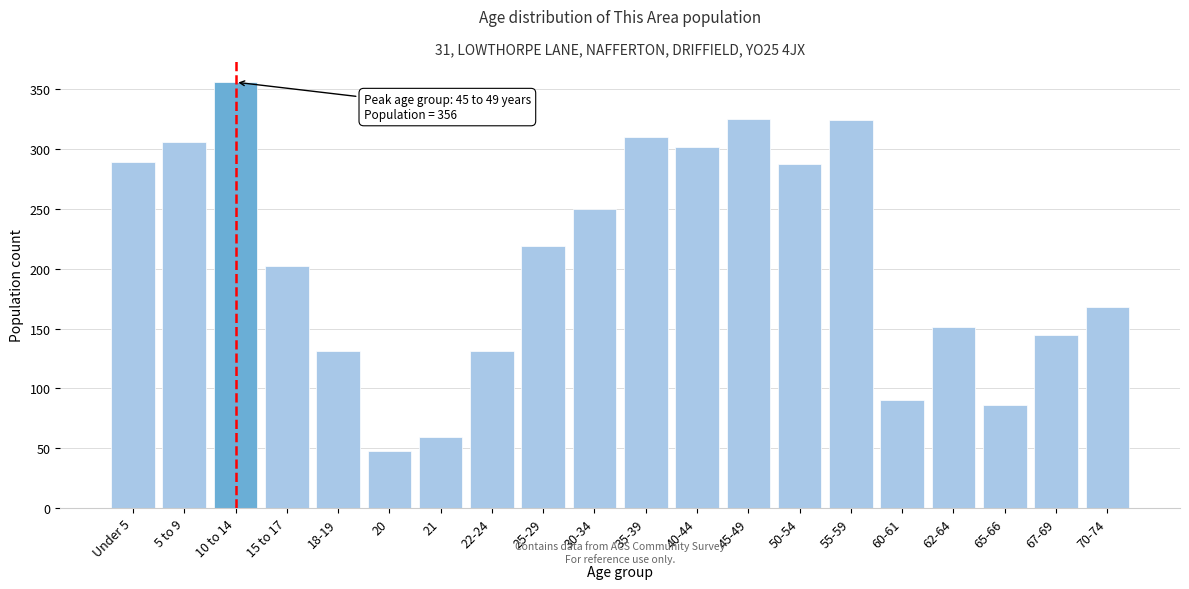

What is the ratio of the value at 20 to the value at 18-19?

0.4